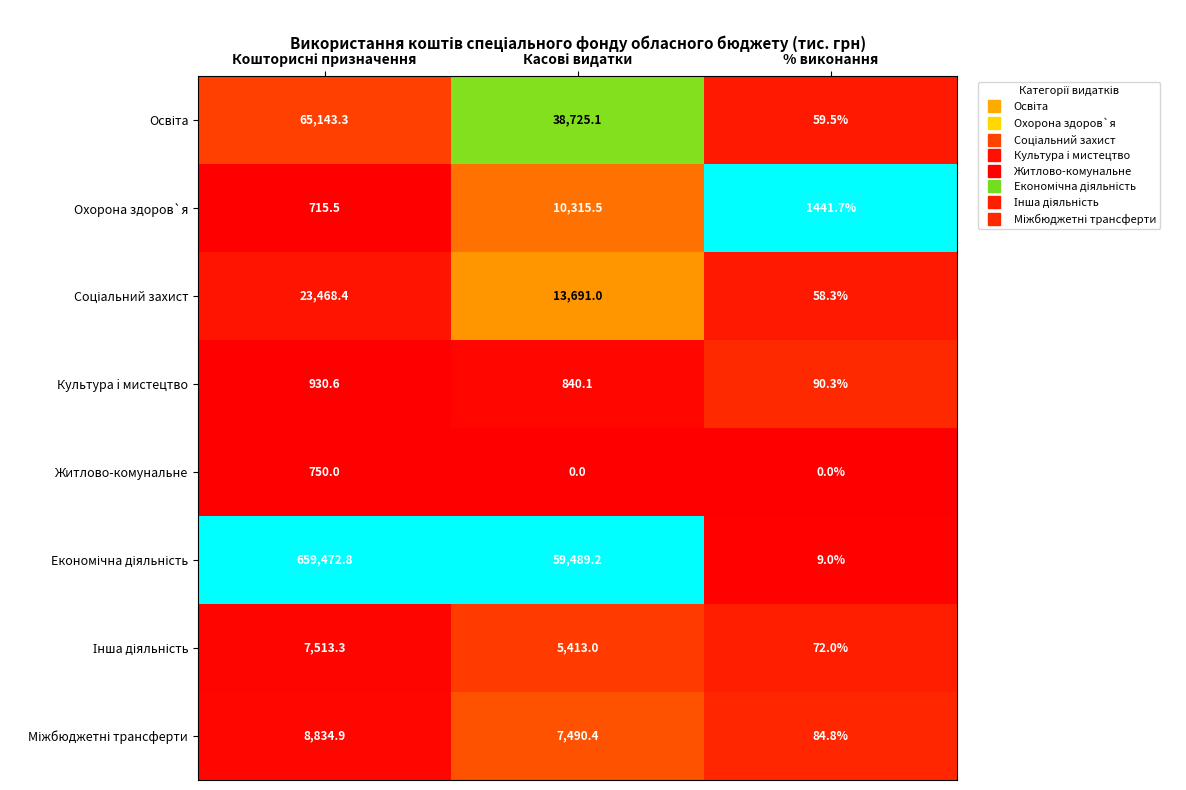

What is the difference between the highest and lowest values at % виконання?

1441.7